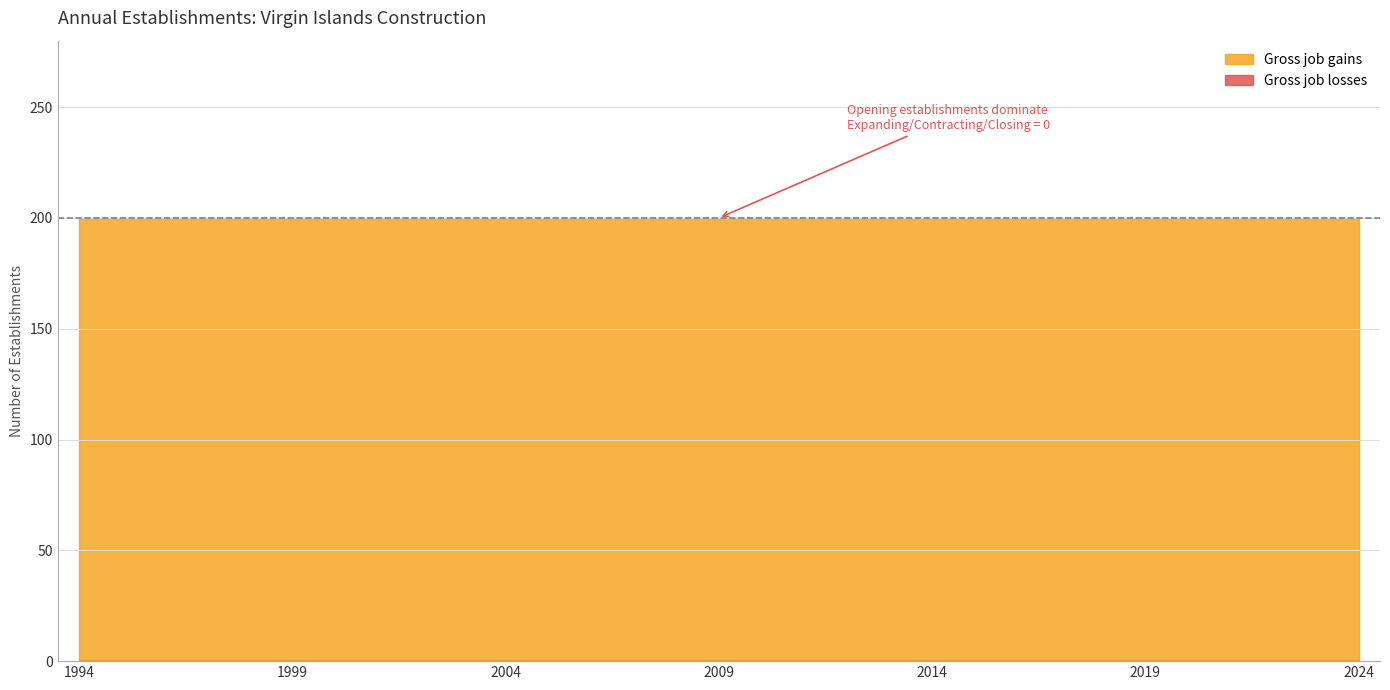

At how many categories does at least one series exceed 148?

31